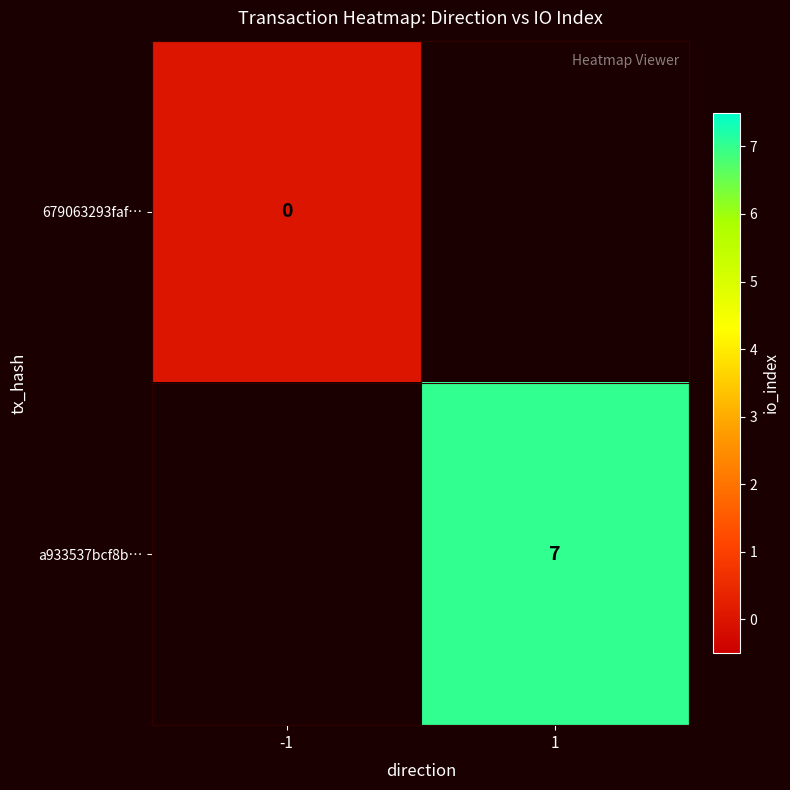

Is the value of 679063293faf… at -1 greater than the value of a933537bcf8b… at 1?

No